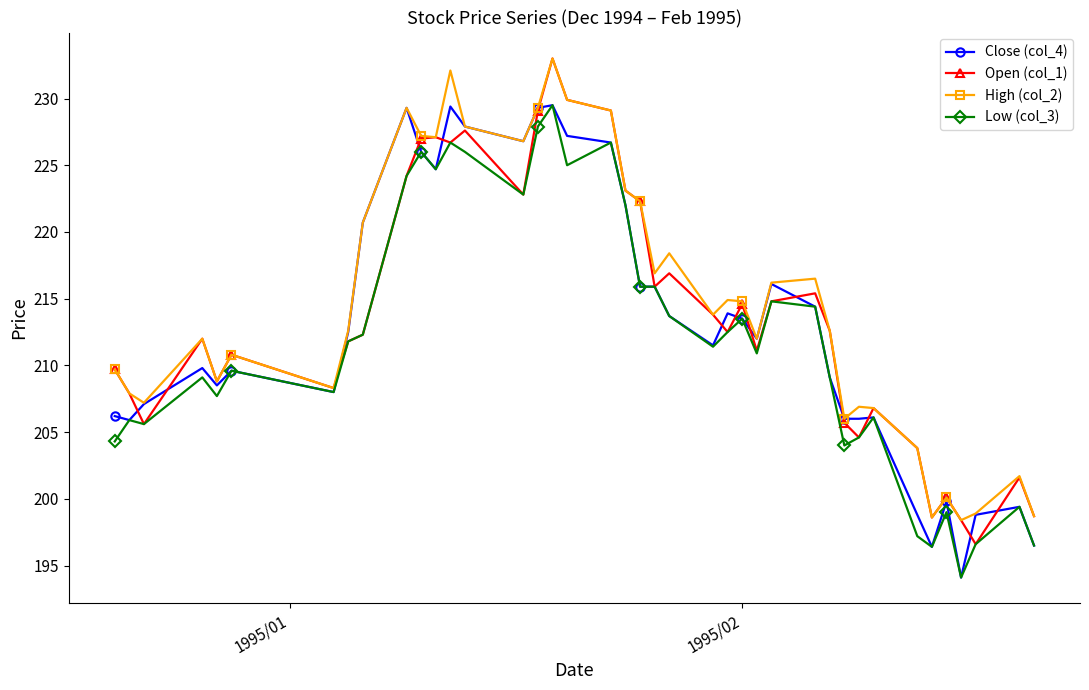

What is the minimum value for Open (col_1)?

196.6